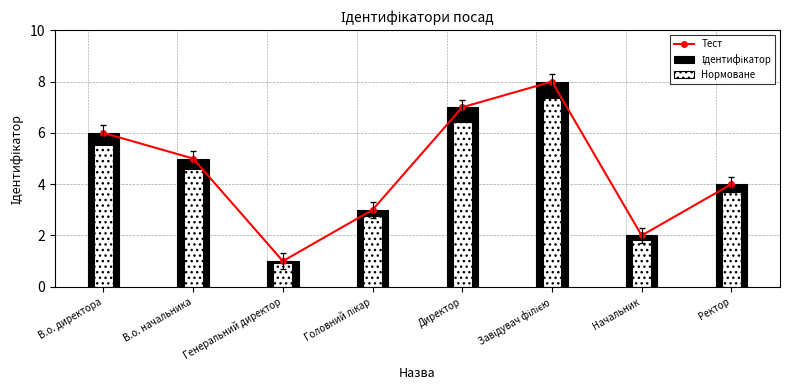

What is the approximate value of Ідентифікатор at Завідувач філією?

8.0